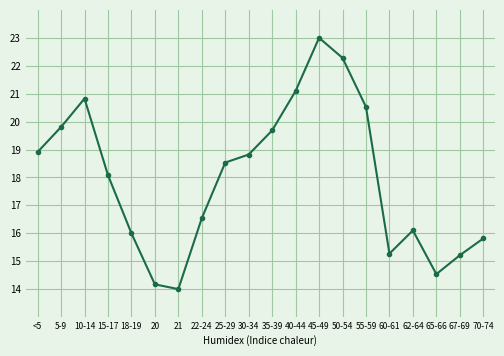

What is the minimum value shown in the chart?

14.0